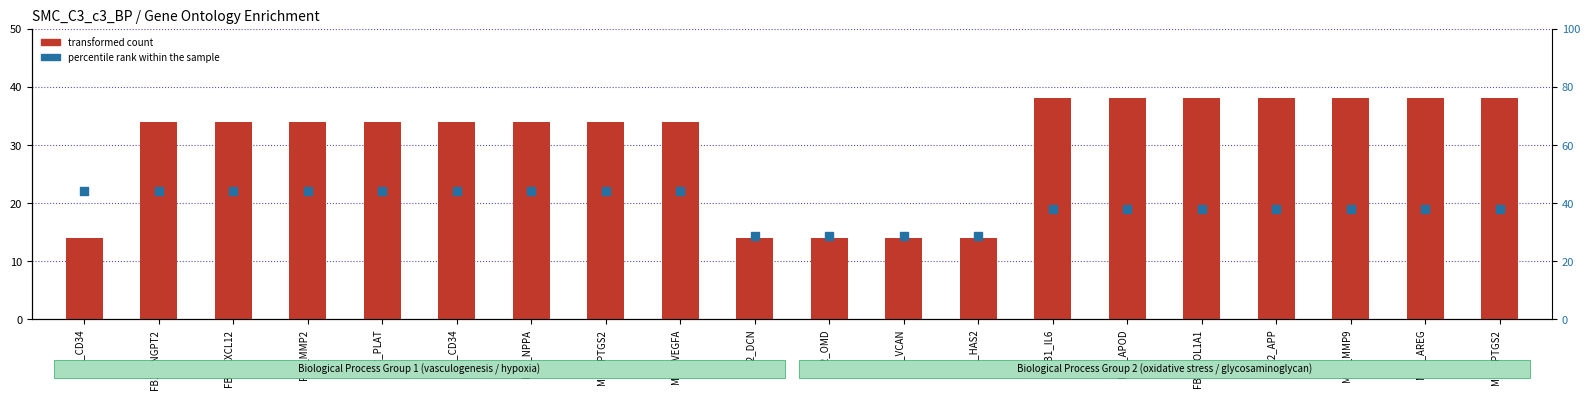

Which series has the largest total across all categories?

percentile rank within the sample